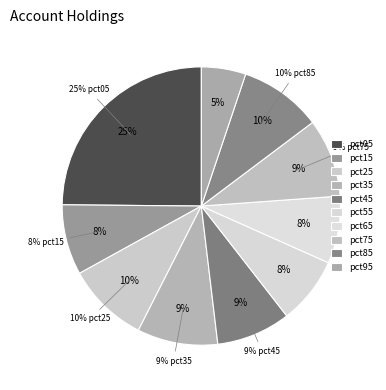

True or false: pct55 accounts for 2% of the total.

False